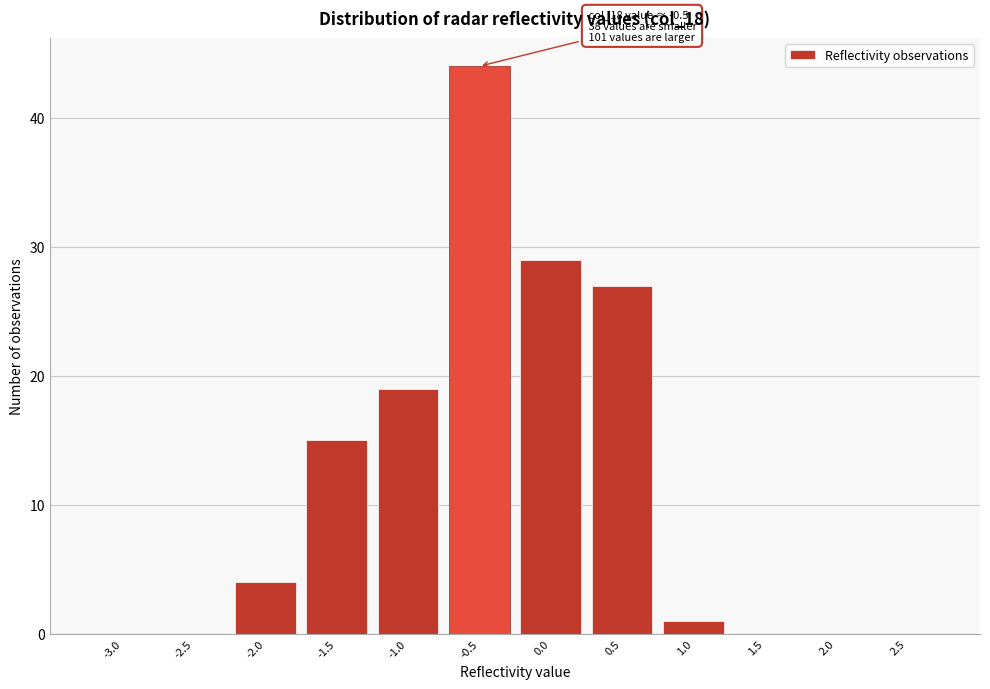

Reading right to left, extract all data points from this chart.

2.5=0	2.0=0	1.5=0	1.0=1	0.5=27	0.0=29	-0.5=44	-1.0=19	-1.5=15	-2.0=4	-2.5=0	-3.0=0